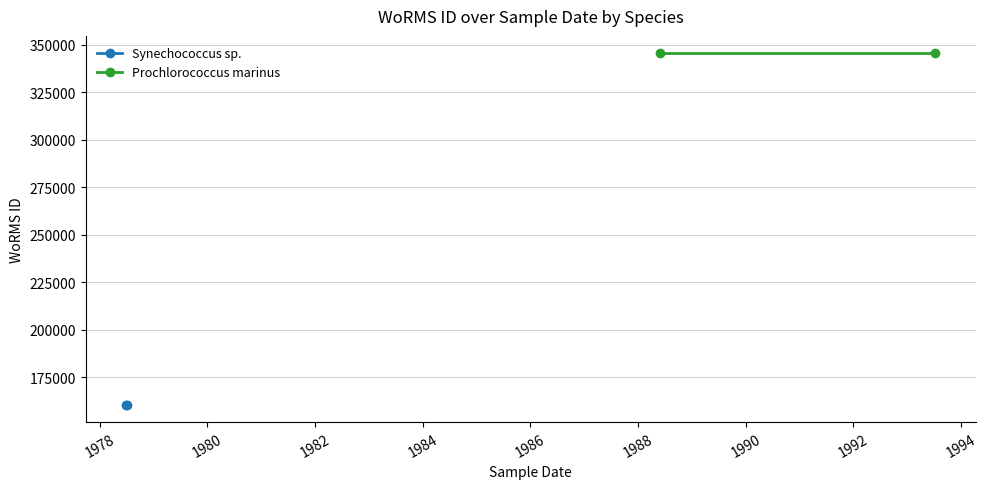

The Synechococcus sp. series shows 279424 at 1976. True or false?

False